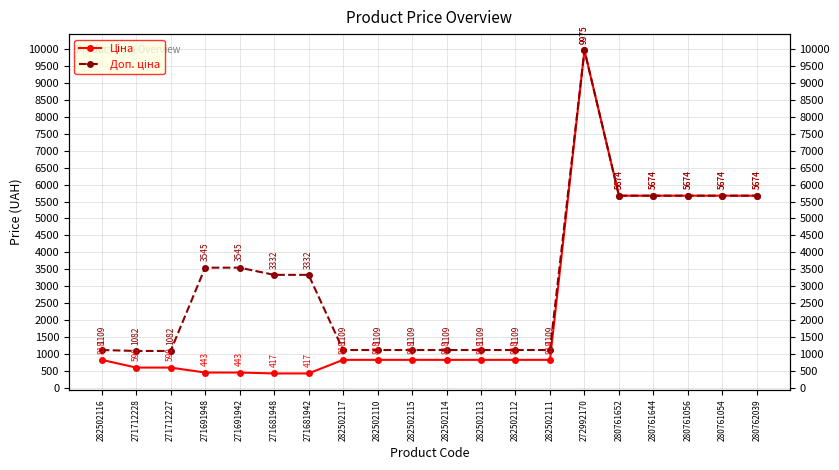

What are all the series names shown in the legend?

Ціна, Доп. ціна